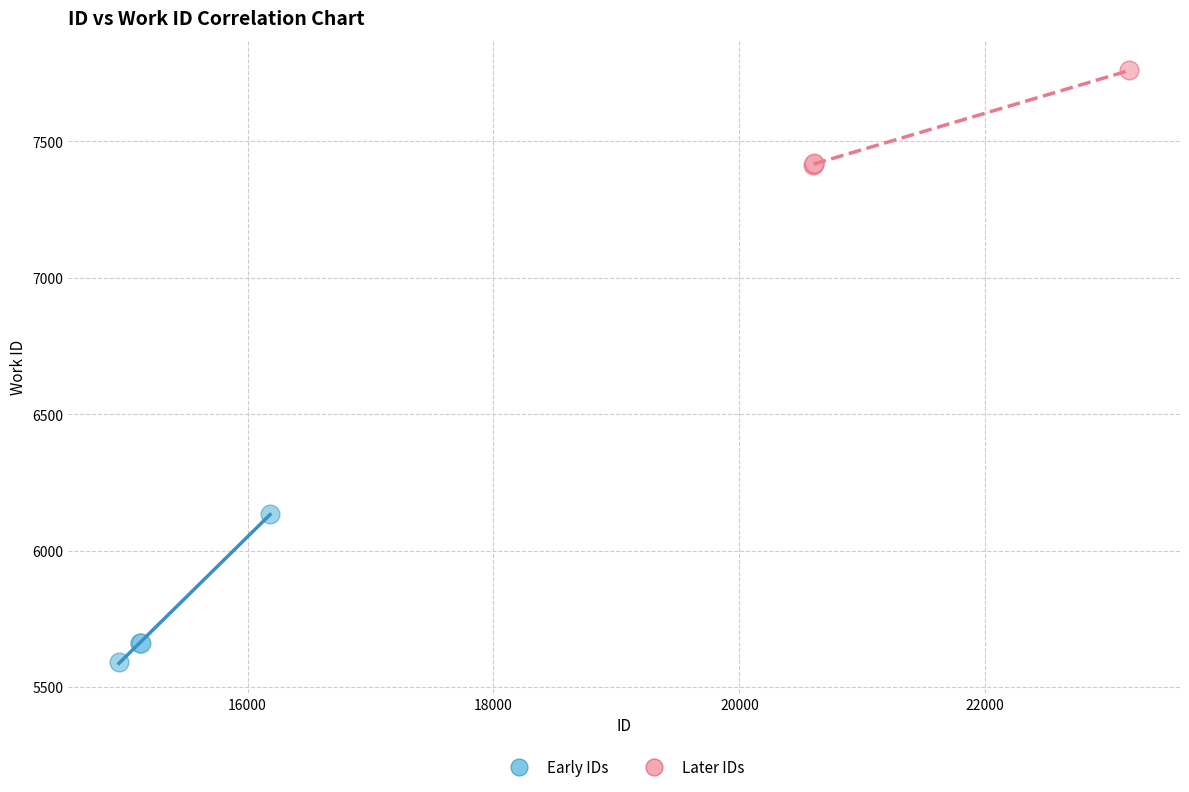

Which series contains the lowest Y value?

Early IDs